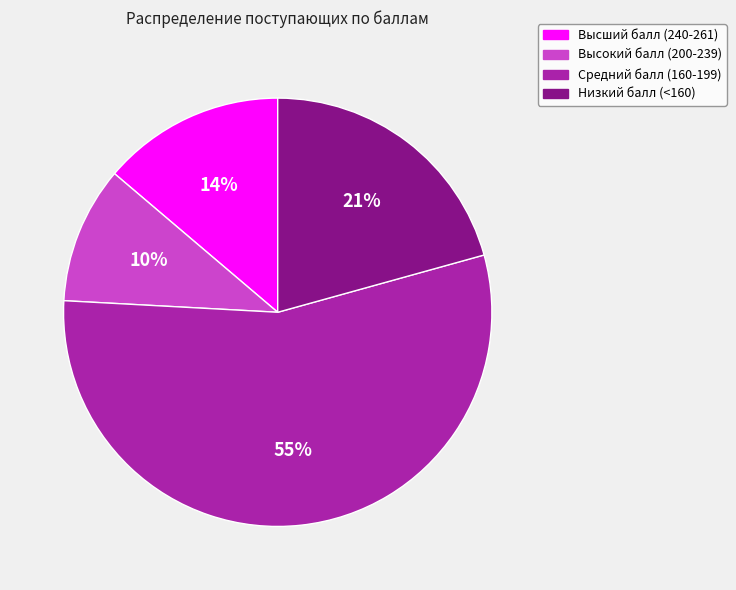

Count the number of slices in the pie.

4